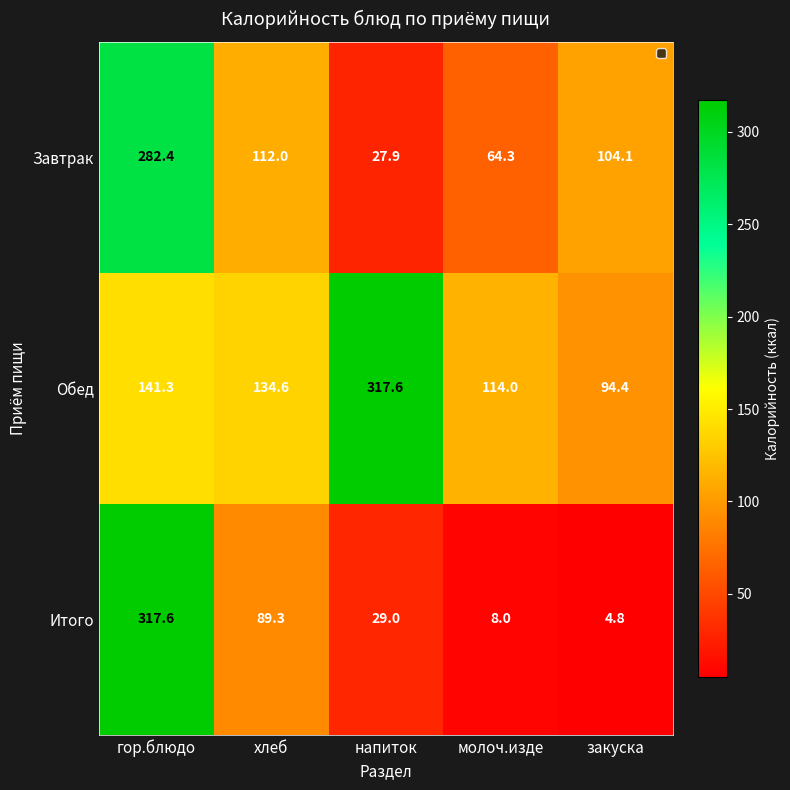

The Завтрак series shows 61.2 at закуска. True or false?

False